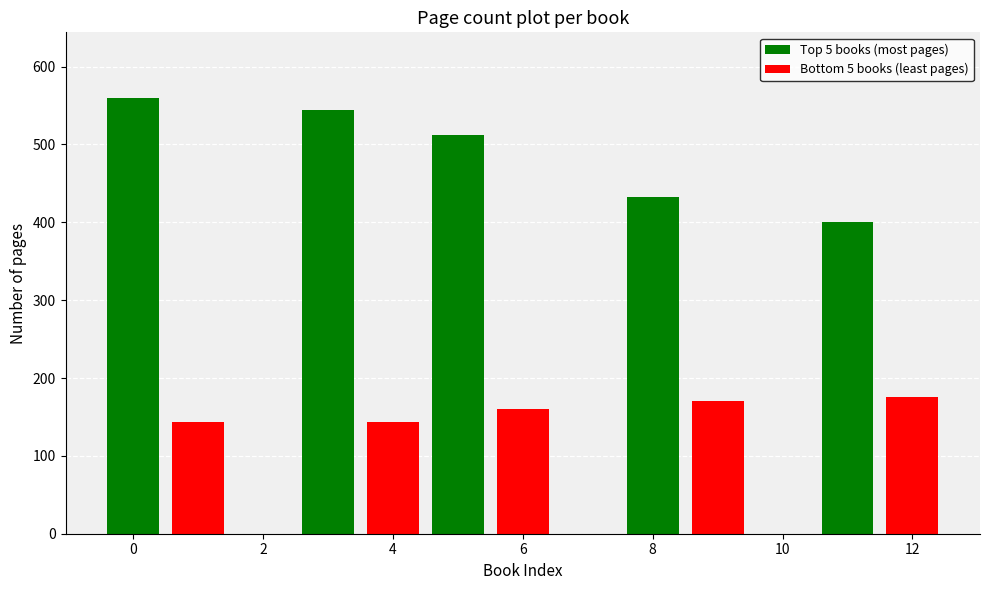

At which category does the chart reach its peak across all series?

0